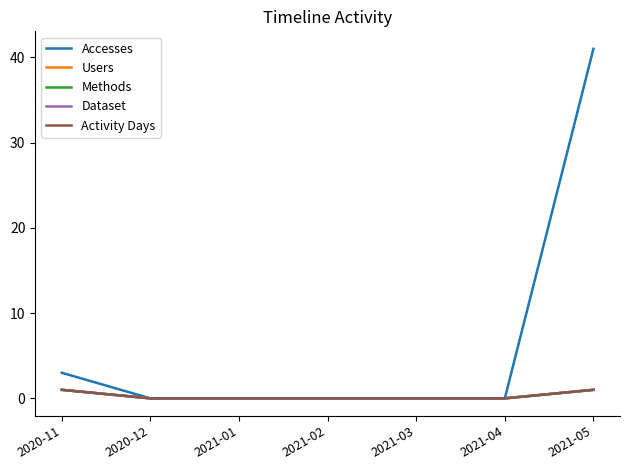

What is the difference between the maximum and minimum values in the Users series?

1